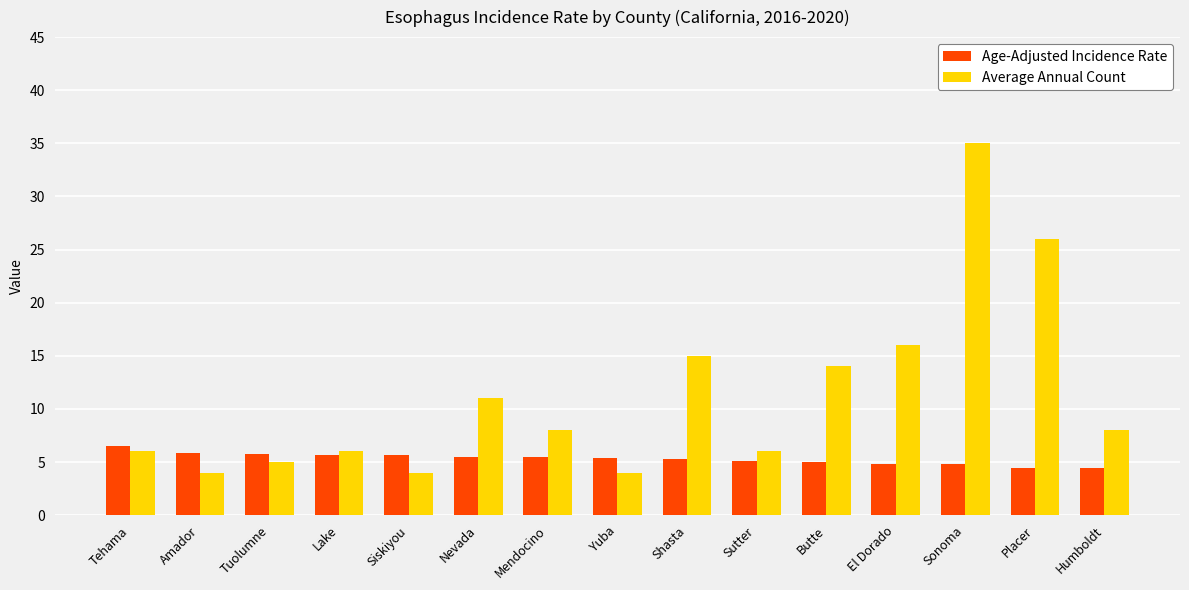

The Age-Adjusted Incidence Rate series shows 4.8 at El Dorado. True or false?

True